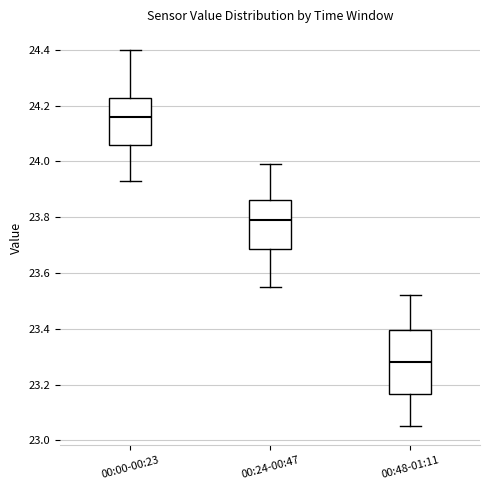

Reading left to right, read every box against the y-axis: the position of its median line, the range the box covers, and the ends of its whiskers. The values are not printed on the chart, so give them approximately, as read against the axis.

00:00-00:23: median 24.16, box 24.06 to 24.22, whiskers 23.94 to 24.40
00:24-00:47: median 23.80, box 23.68 to 23.86, whiskers 23.56 to 24.00
00:48-01:11: median 23.28, box 23.16 to 23.40, whiskers 23.06 to 23.52